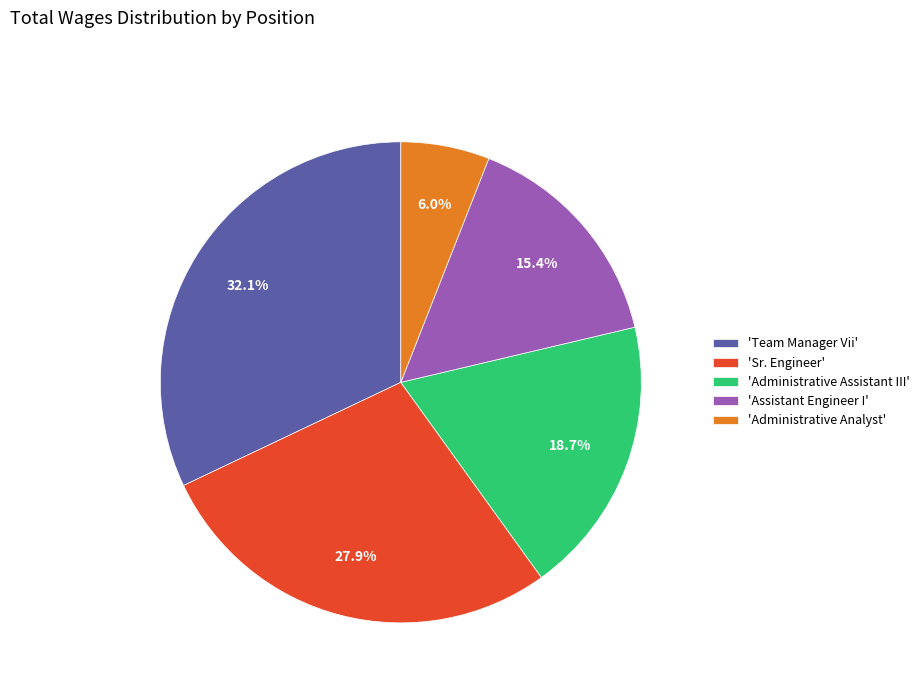

Combined, do 'Administrative Assistant III' and 'Team Manager Vii' account for over 50%?

Yes